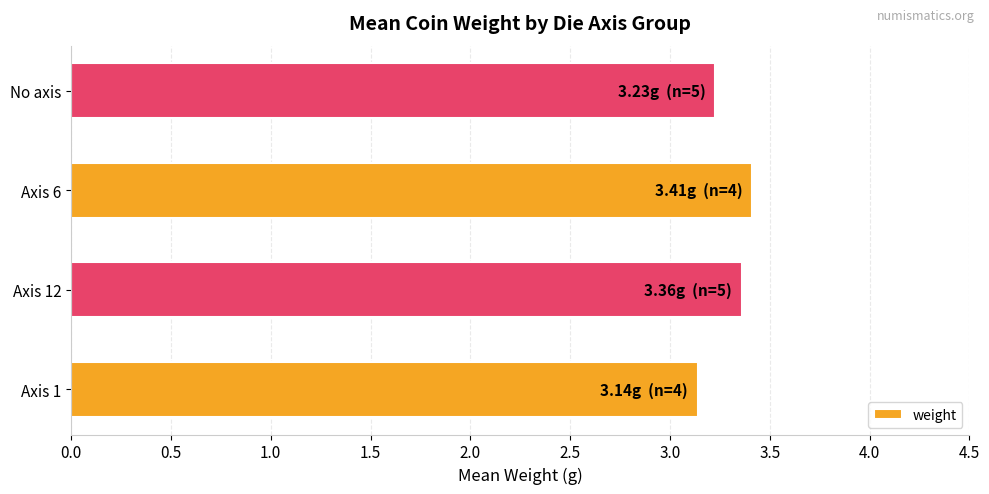

Between Axis 6 and No axis, which is larger?

Axis 6